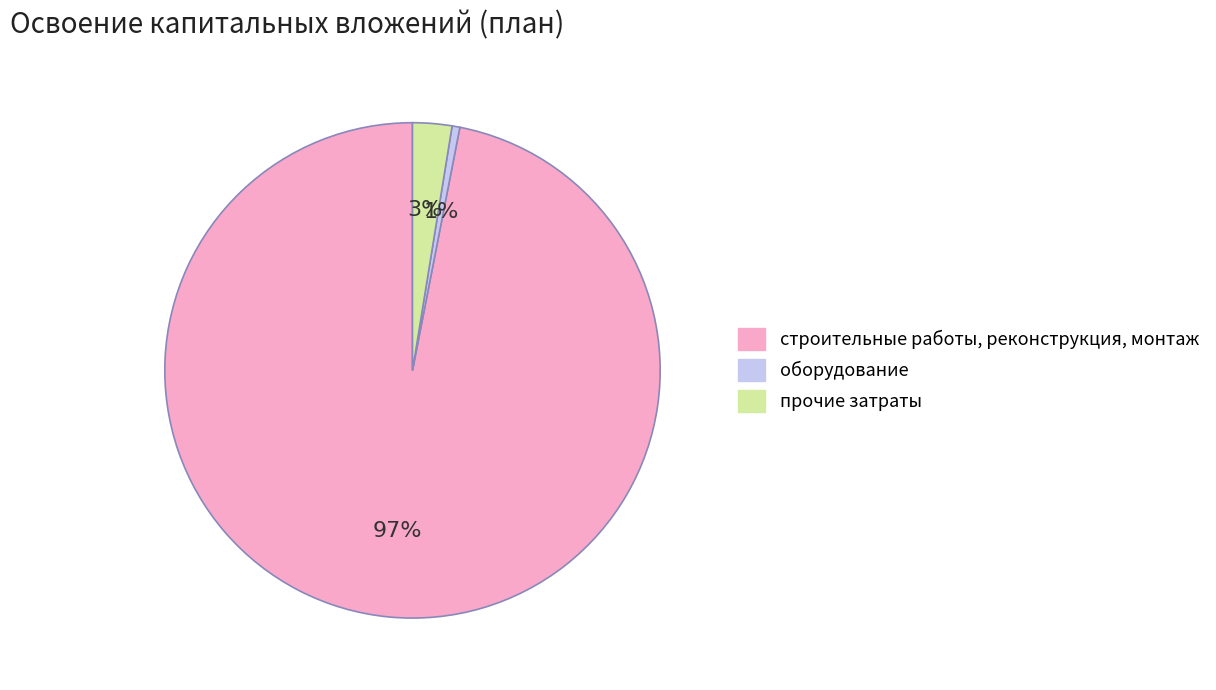

How many slices are in this pie chart?

3